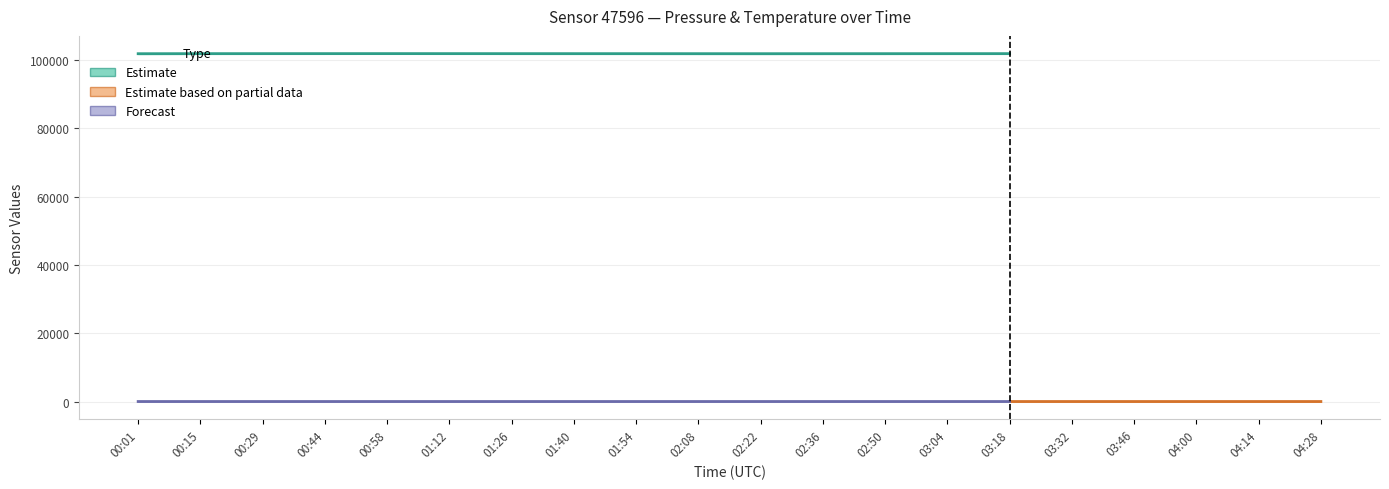

Rank the categories by temperature value from lowest to highest.

04:14, 00:44, 04:00, 04:28, 00:58, 02:36, 03:46, 00:29, 02:50, 00:15, 03:32, 02:22, 03:04, 02:08, 01:12, 00:01, 01:26, 03:18, 01:54, 01:40